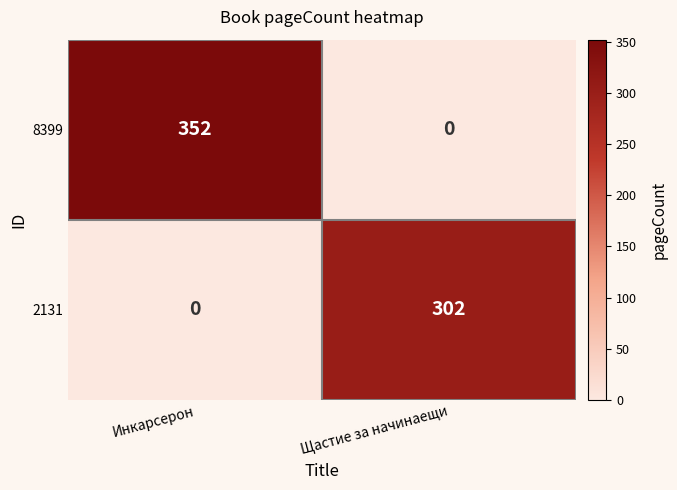

At how many categories does at least one series exceed 234?

2